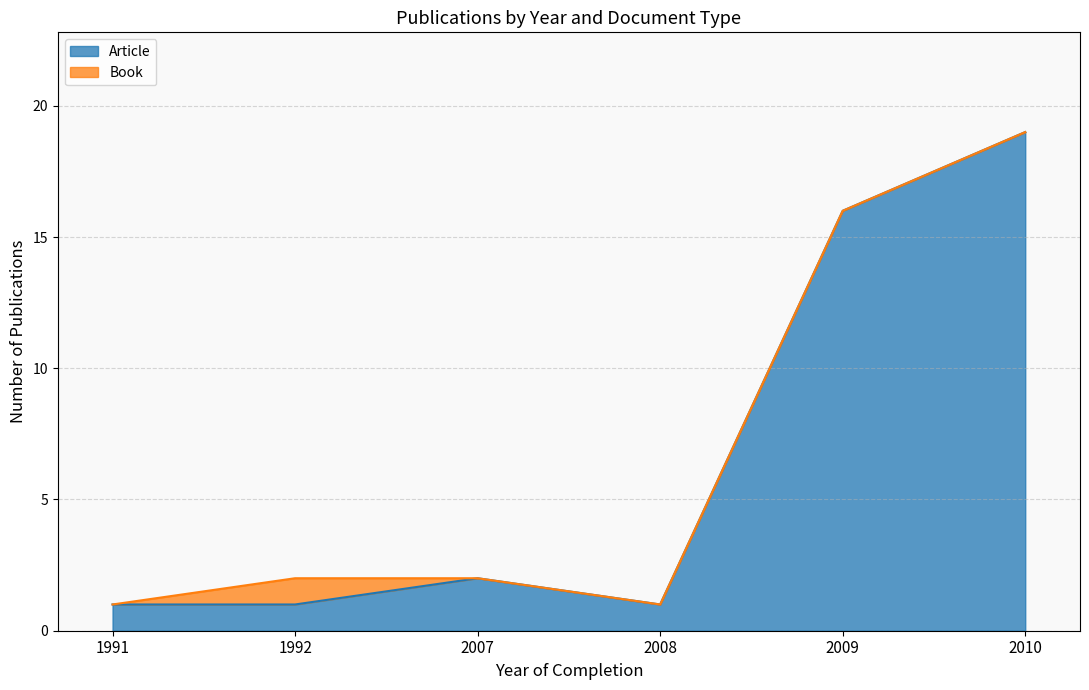

At which label does Article reach its peak?

2010